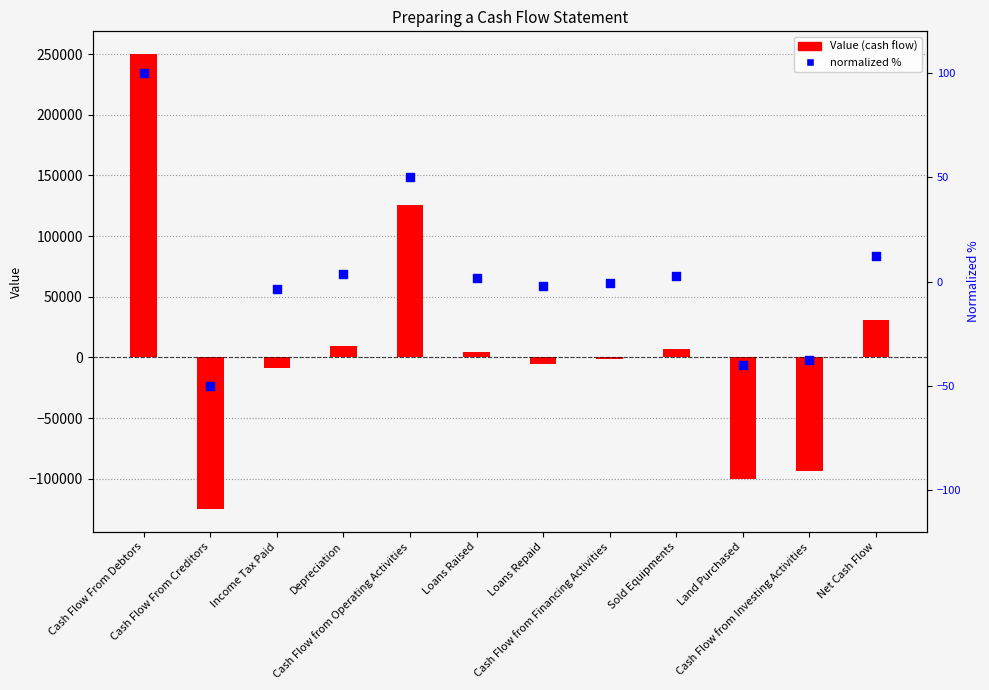

Is the value of normalized % at Depreciation greater than the value of Value at Cash Flow from Financing Activities?

Yes